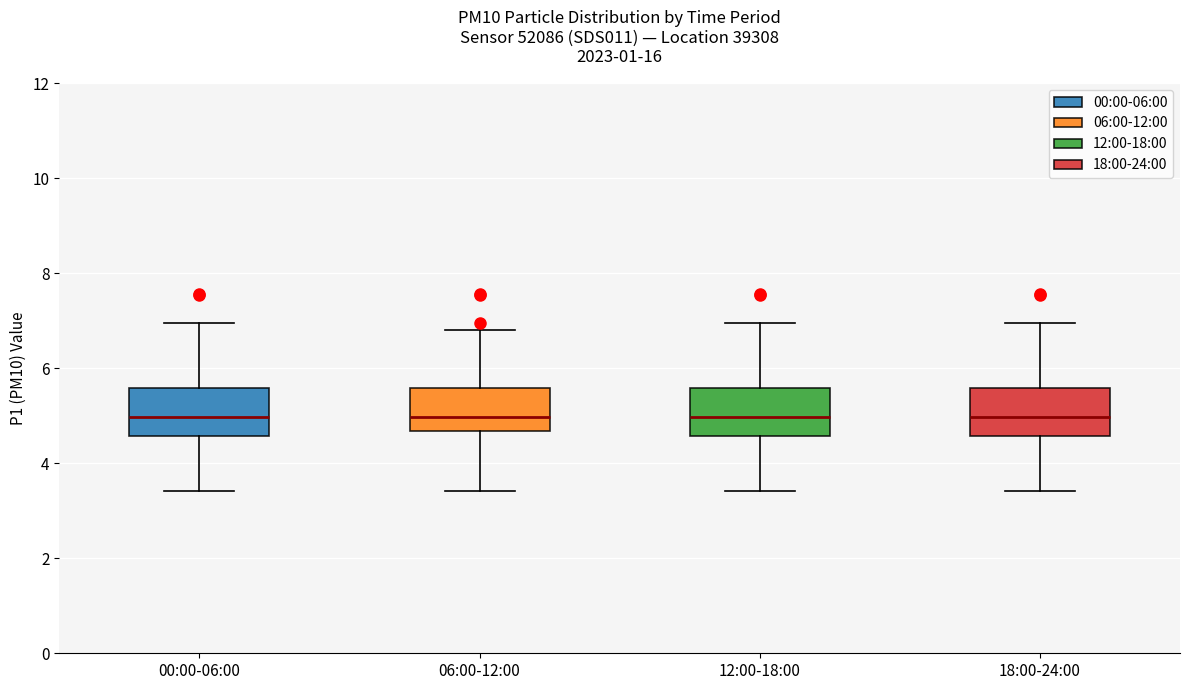

Reading left to right, transcribe this box plot: for each box, give where its median line is, the range the box spans, and where its two whiskers end, as read against the y-axis. The values are not printed on the chart, so give them approximately, as read against the axis.

00:00-06:00: median 5.0, box 4.6 to 5.6, whiskers 3.4 to 7.0
06:00-12:00: median 5.0, box 4.6 to 5.6, whiskers 3.4 to 6.8
12:00-18:00: median 5.0, box 4.6 to 5.6, whiskers 3.4 to 7.0
18:00-24:00: median 5.0, box 4.6 to 5.6, whiskers 3.4 to 7.0